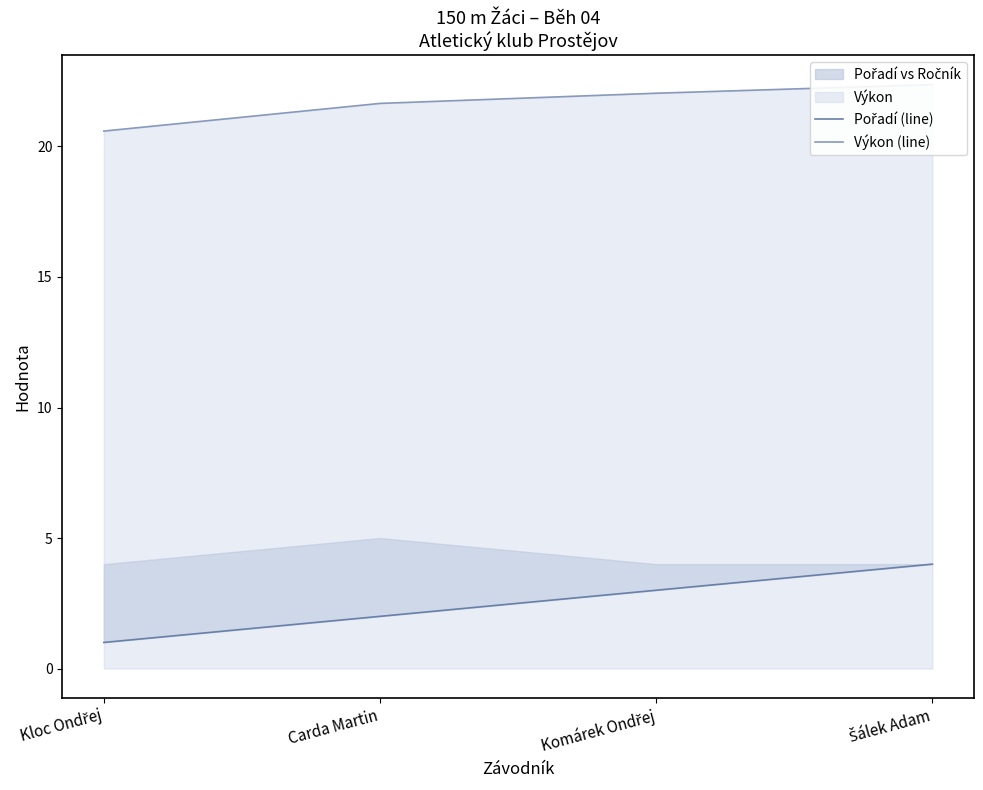

The Výkon (line) series shows 21.6 at Carda Martin. True or false?

True